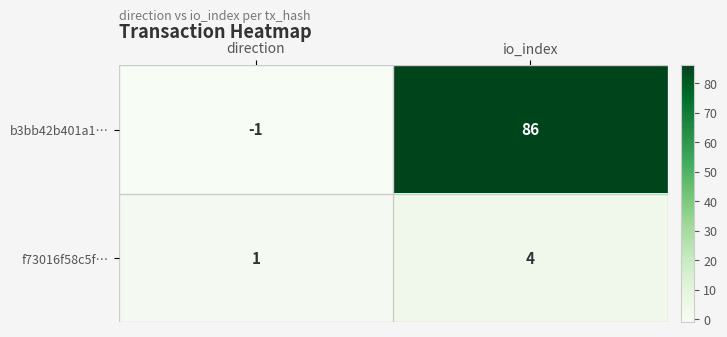

List the labels in order of f73016f58c5f… value, largest first.

io_index, direction